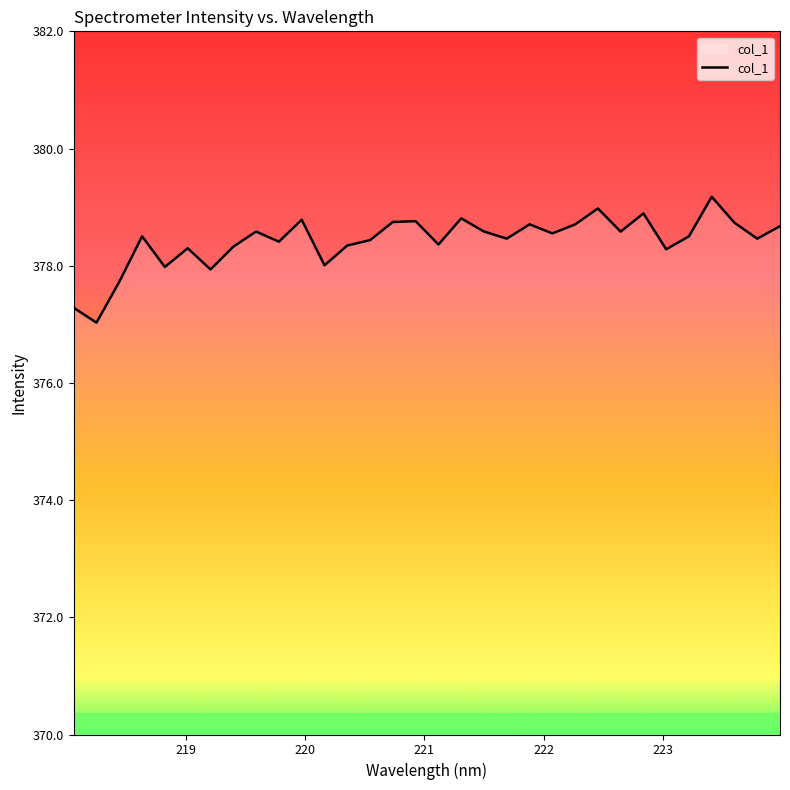

What is the minimum value shown in the chart?

377.0